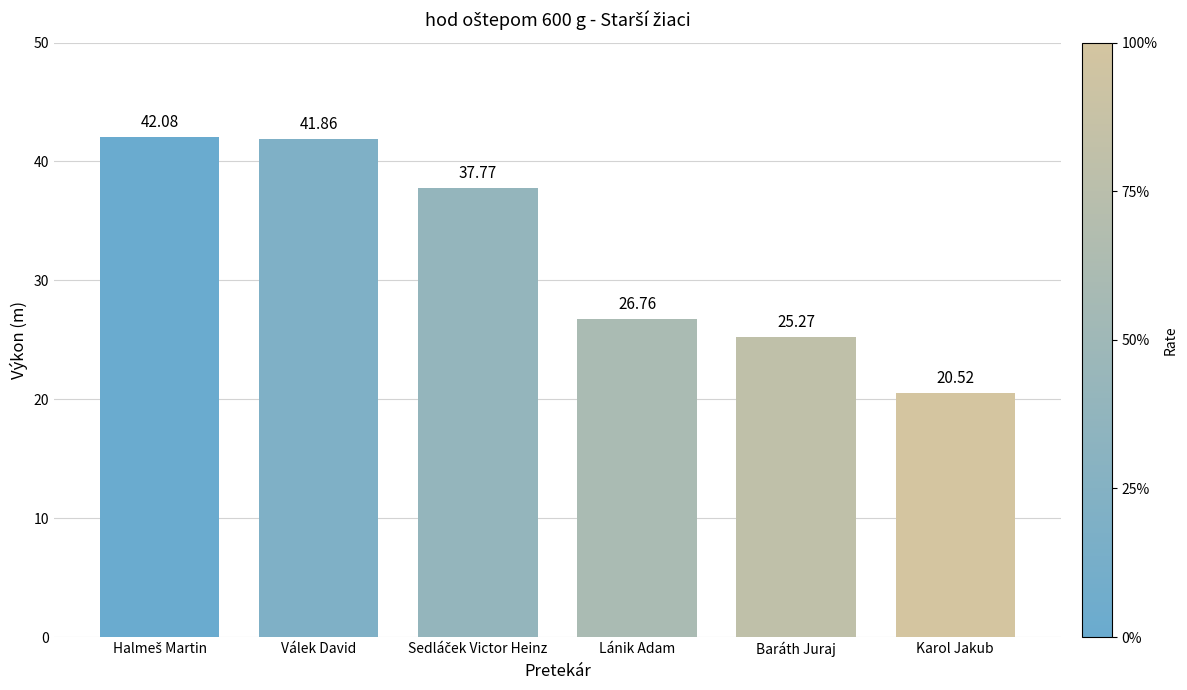

What is the sum of the values at Lánik Adam and Válek David?

68.6